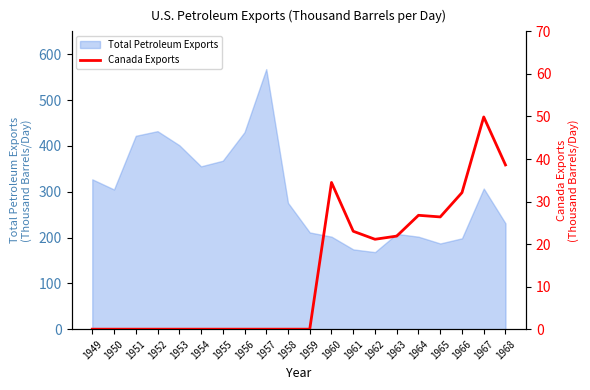

List the labels in order of value, smallest first.

1949, 1950, 1951, 1952, 1953, 1954, 1955, 1956, 1957, 1958, 1959, 1962, 1963, 1961, 1965, 1964, 1966, 1960, 1968, 1967